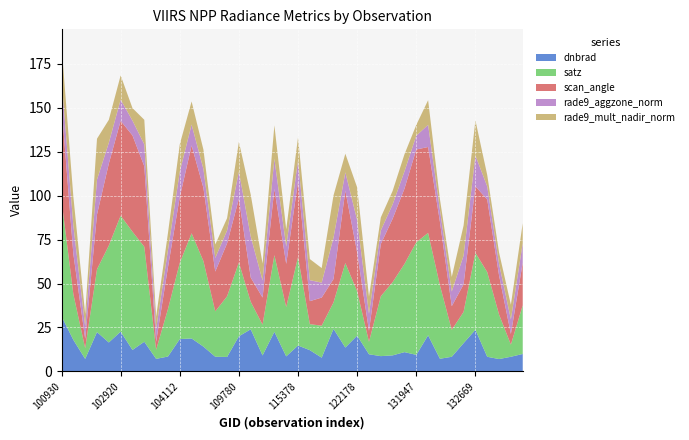

Reading left to right, extract all data points from this chart.

dnbrad: 31.4	17.9	7.1	22.4	16.5	22.6	12.2	16.9	7.1	8.5	18.4	18.7	14.1	8.3	8.2	20.0	24.0	9.1	22.5	8.6	14.7	12.1	7.8	24.2	13.6	20.4	9.8	8.7	9.1	11.0	9.4	20.5	7.2	8.3	16.1	23.7	8.3	7.0	8.3	9.9
satz: 66.0	26.0	6.1	35.8	55.1	66.0	67.3	54.0	5.2	27.0	43.4	59.8	48.6	25.8	34.5	42.0	15.6	17.5	43.6	28.0	50.4	14.8	18.2	15.1	48.0	25.2	7.1	34.1	41.7	50.1	64.0	58.3	41.7	15.3	17.8	43.8	48.2	25.3	6.9	27.7
scan_angle: 54.0	22.9	5.4	31.2	46.6	54.0	54.8	45.8	4.6	23.7	37.5	50.0	41.6	22.7	30.1	36.3	13.8	15.4	37.6	24.6	43.0	13.1	16.0	13.3	41.2	22.1	6.3	29.7	36.1	42.8	52.8	48.9	36.1	13.5	15.7	37.8	41.3	22.3	6.1	24.3
rade9_aggzone_norm: 15.0	16.2	7.1	19.9	11.8	12.1	8.4	12.5	7.1	9.8	14.4	11.9	10.7	7.8	7.3	15.5	23.3	9.7	17.2	9.9	12.0	11.9	8.5	23.5	10.4	18.3	9.7	7.7	8.2	9.8	7.8	12.6	6.9	8.3	16.4	17.5	7.4	6.6	8.3	11.0
rade9_mult_nadir_norm: 19.1	16.4	7.1	23.2	13.1	13.7	7.1	14.0	7.1	9.7	15.5	13.2	11.0	7.7	7.0	16.9	23.8	9.7	19.0	9.8	13.1	12.0	8.3	24.0	10.6	18.7	9.7	7.4	7.7	9.7	6.1	14.0	6.1	8.3	17.1	20.0	6.5	6.5	8.3	11.4